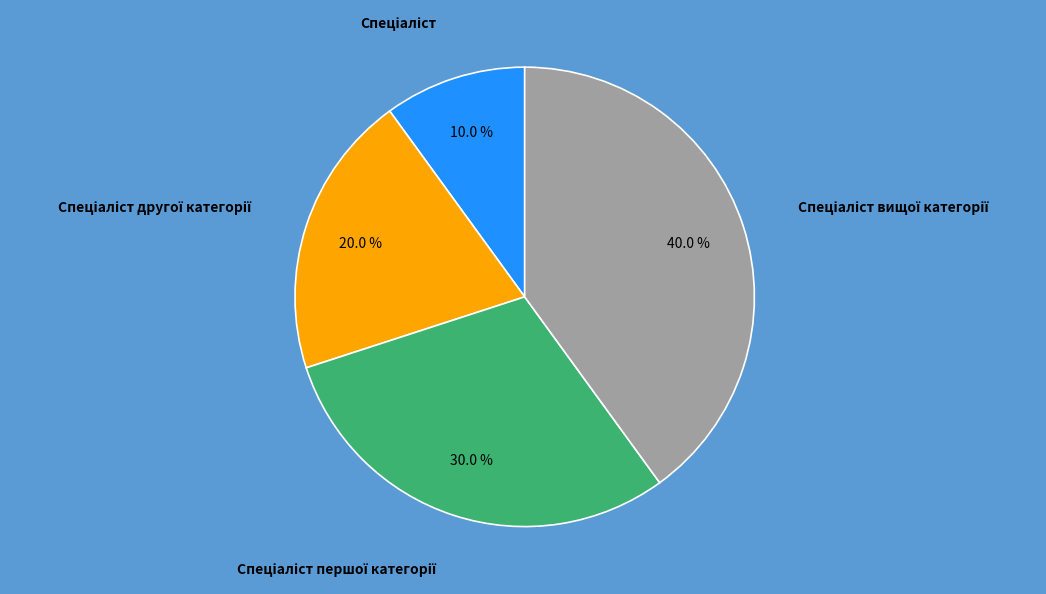

Is there a majority slice in this chart?

No